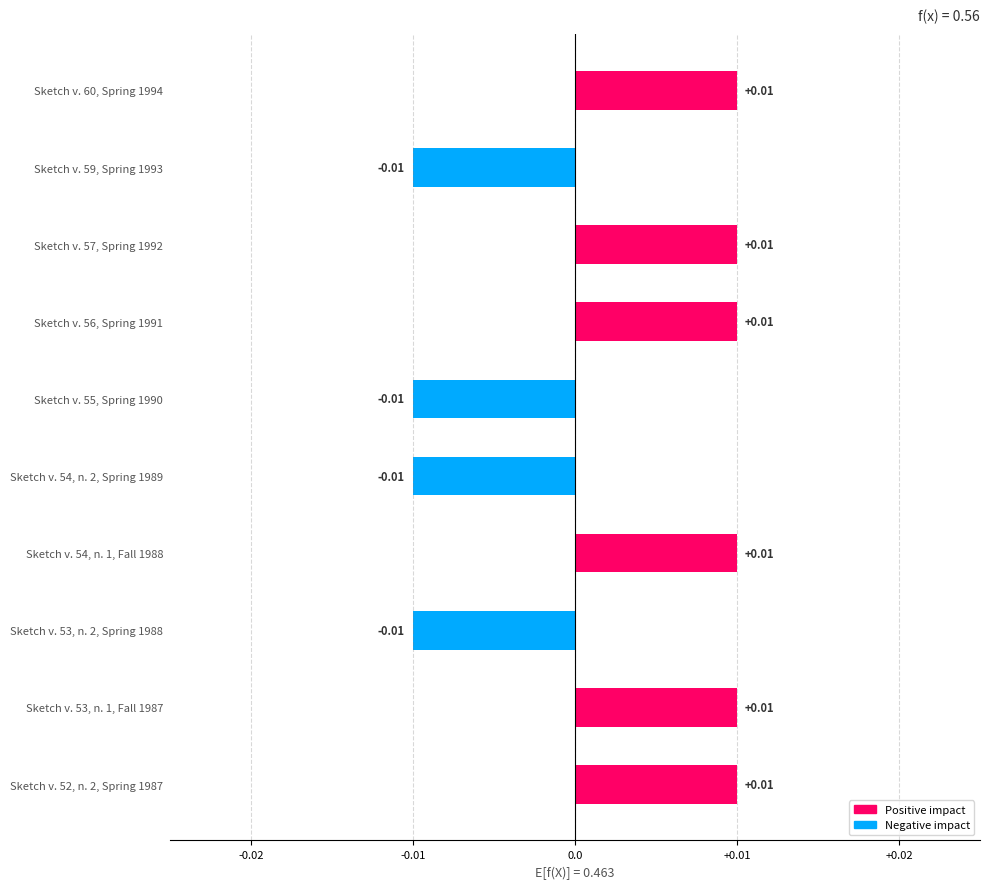

Between Sketch v. 55, Spring 1990 and Sketch v. 52, n. 2, Spring 1987, which is larger?

Sketch v. 52, n. 2, Spring 1987